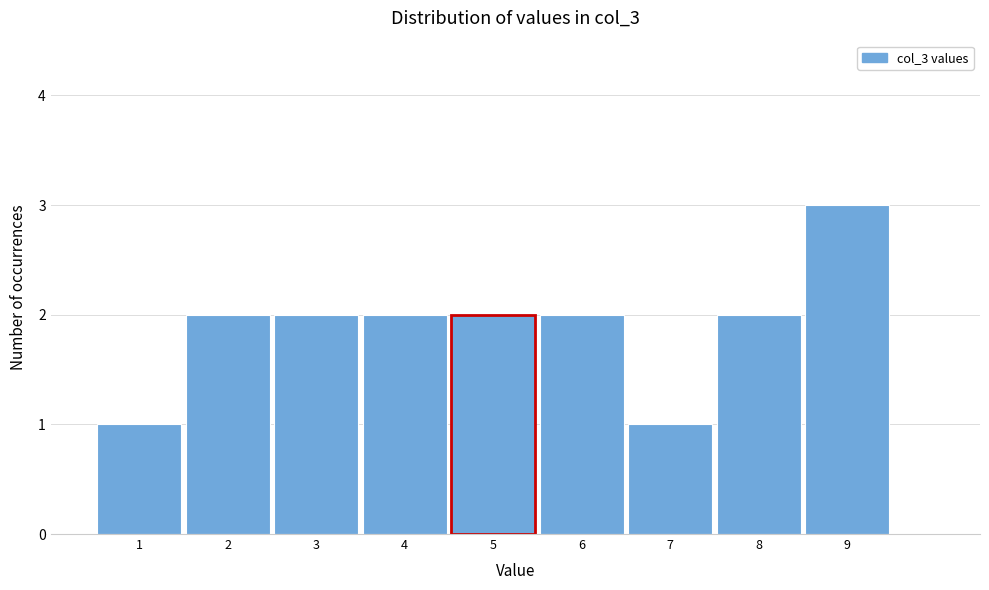

How tall is the bar that spans 4.5 to 5.5 on the x-axis? The values are not printed on the chart, so give them approximately, as read against the axis.

2